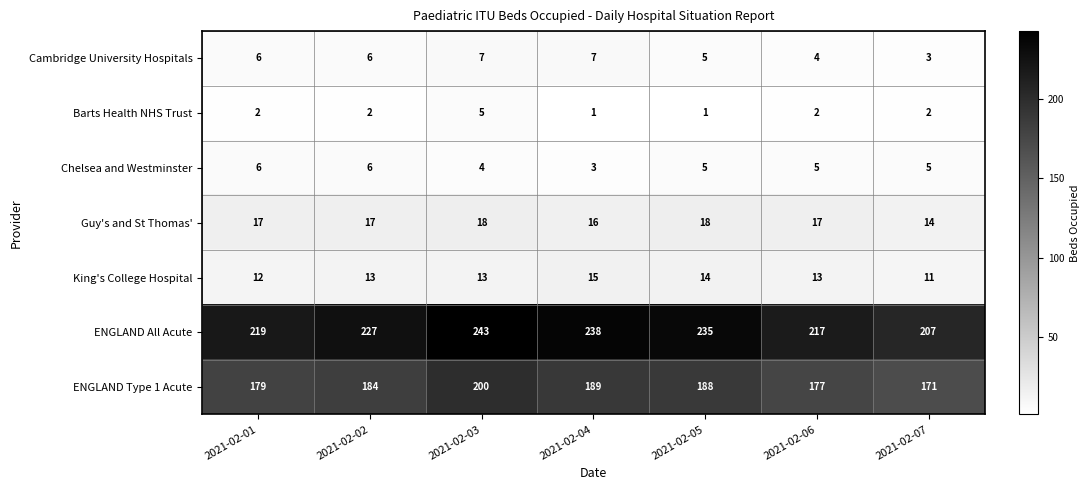

Which series has the widest spread of values?

ENGLAND All Acute